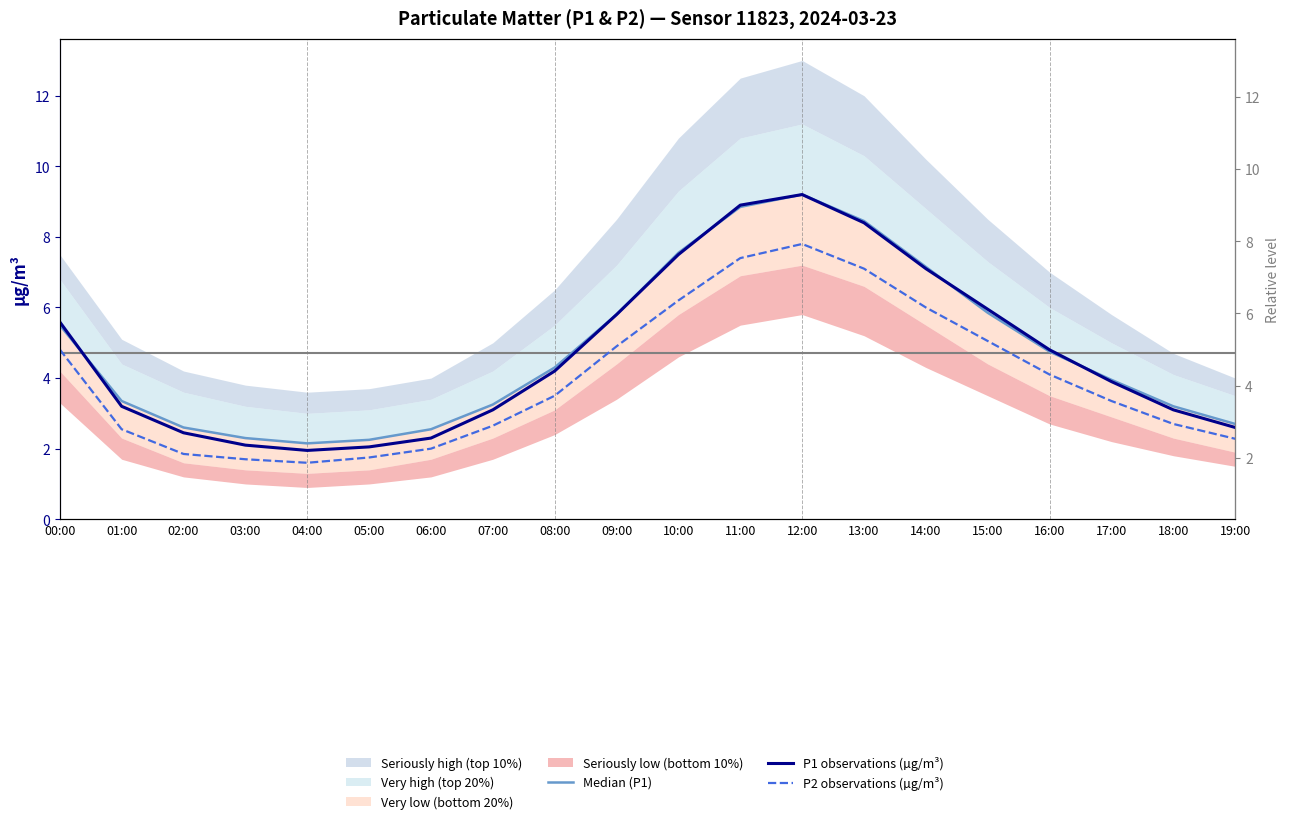

What is the greatest value displayed?

9.2